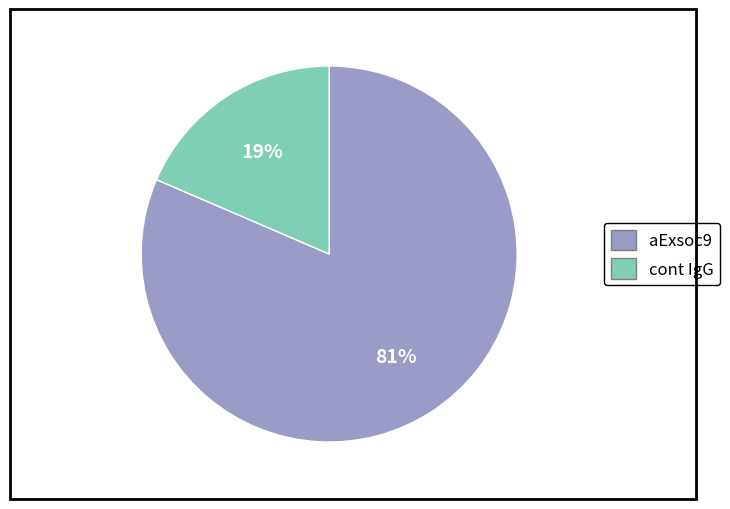

Does any single category account for the majority?

Yes